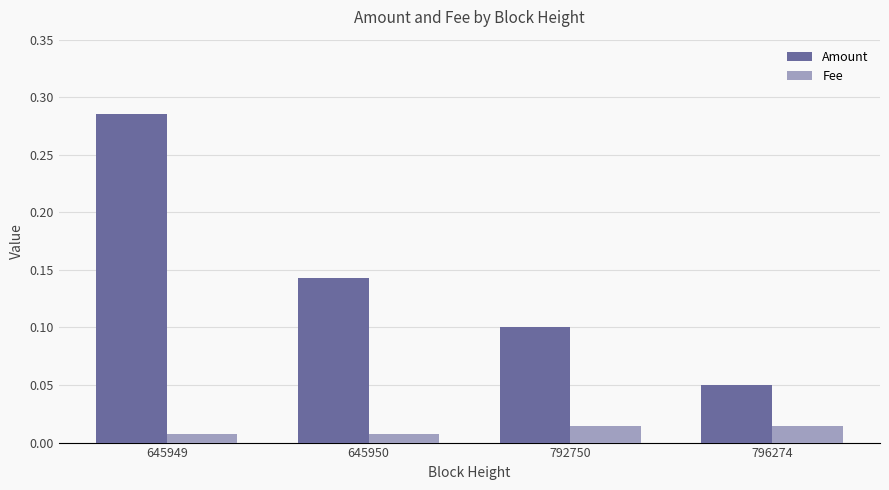

Rank the series by their maximum value, from highest to lowest.

Amount, Fee